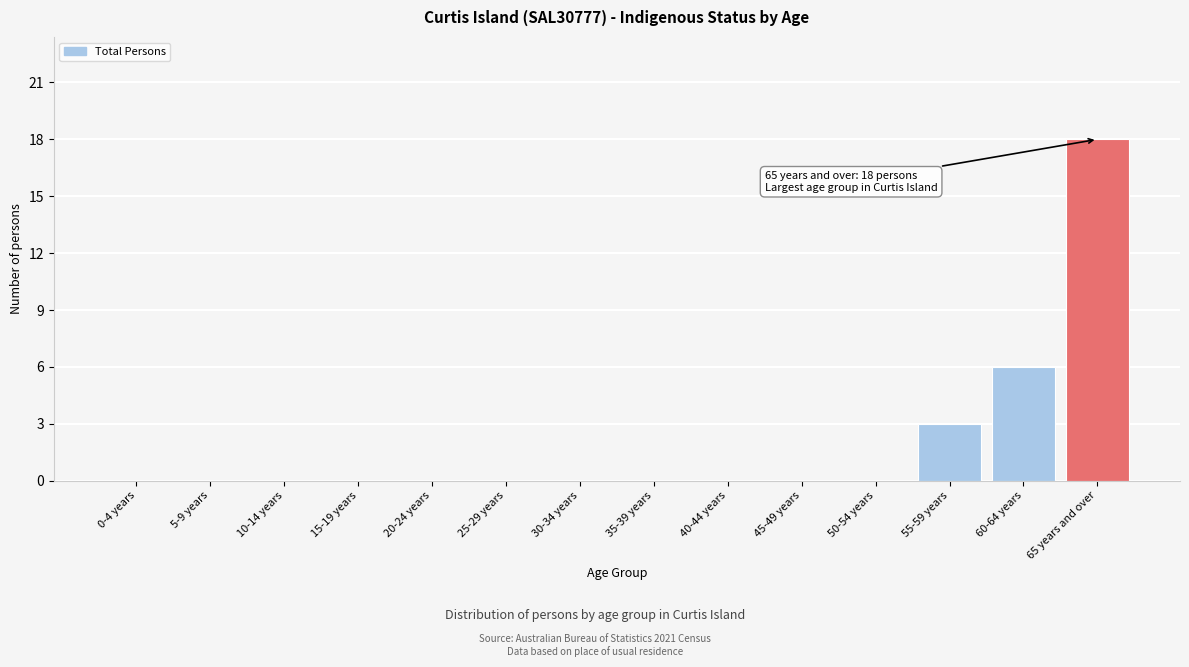

Reading right to left, what are all the values shown in this chart?

65 years and over=18	60-64 years=6	55-59 years=3	50-54 years=0	45-49 years=0	40-44 years=0	35-39 years=0	30-34 years=0	25-29 years=0	20-24 years=0	15-19 years=0	10-14 years=0	5-9 years=0	0-4 years=0